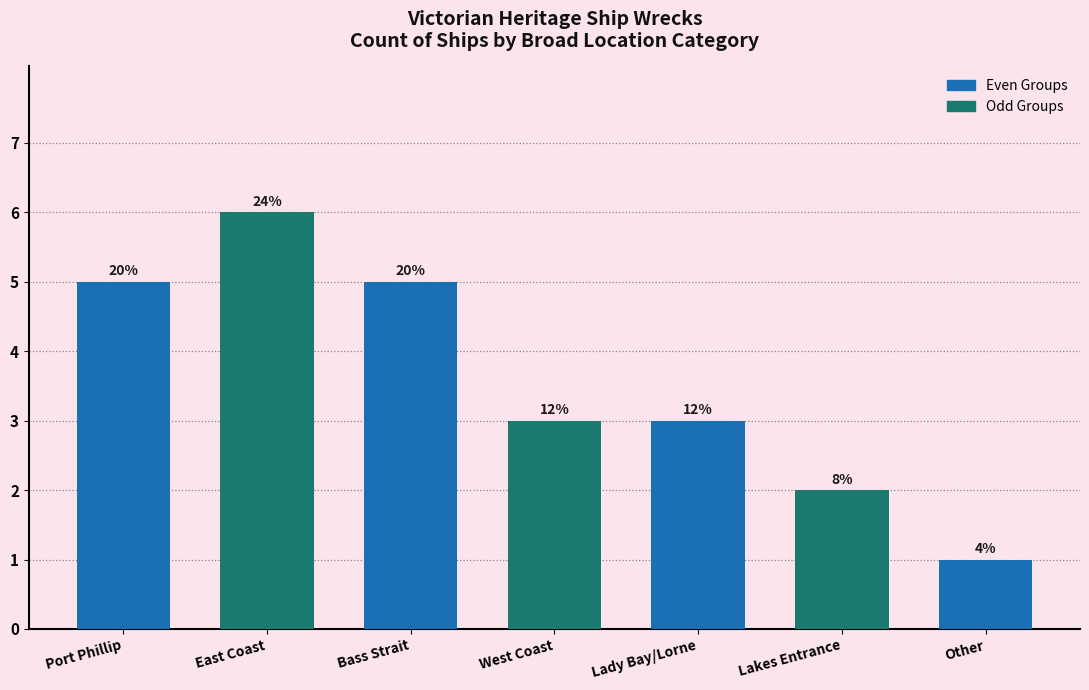

Reading left to right, transcribe all the data shown in this chart.

Even Groups: Port Phillip=5	East Coast=0	Bass Strait=5	West Coast=0	Lady Bay/Lorne=3	Lakes Entrance=0	Other=1
Odd Groups: Port Phillip=0	East Coast=6	Bass Strait=0	West Coast=3	Lady Bay/Lorne=0	Lakes Entrance=2	Other=0